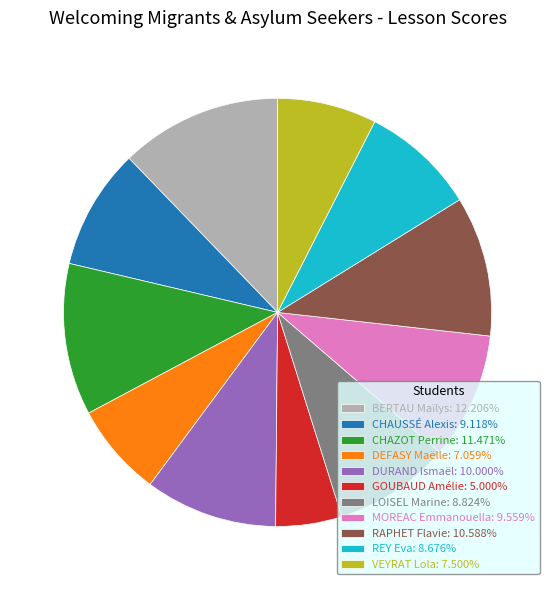

Is the sum of BERTAU Maïlys: 12.206% and DURAND Ismaël: 10.000% greater than half?

No